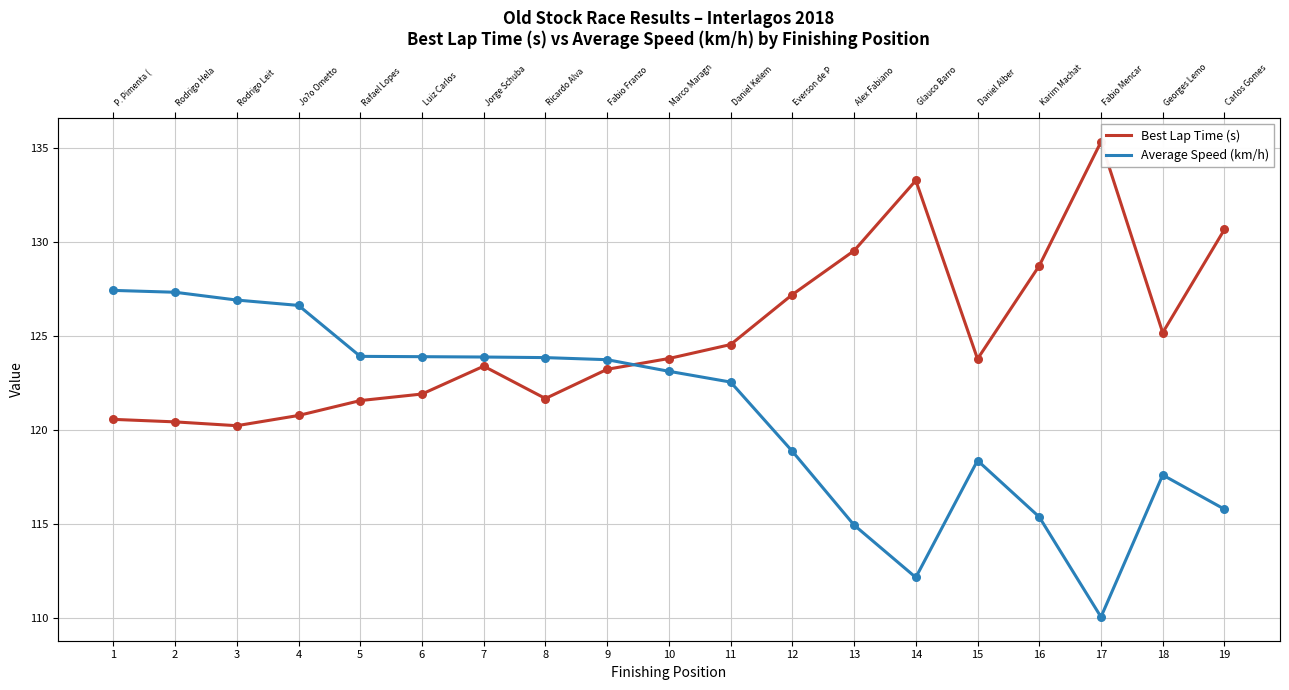

Which series reaches the maximum Y coordinate?

Best Lap Time (s)